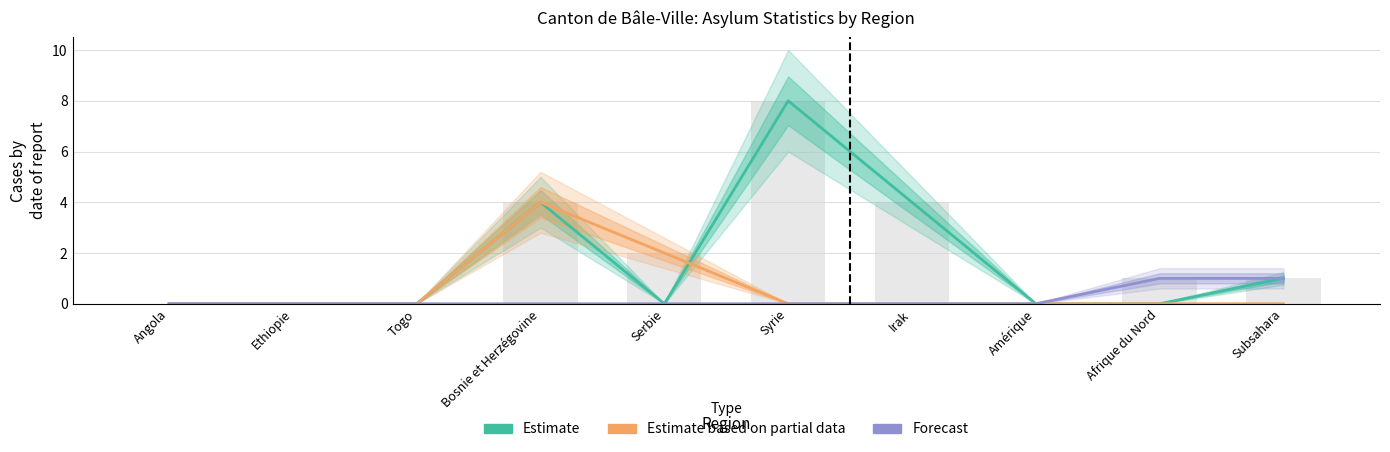

Count the Approbations (partielles) values in the range 0 to 4.

9